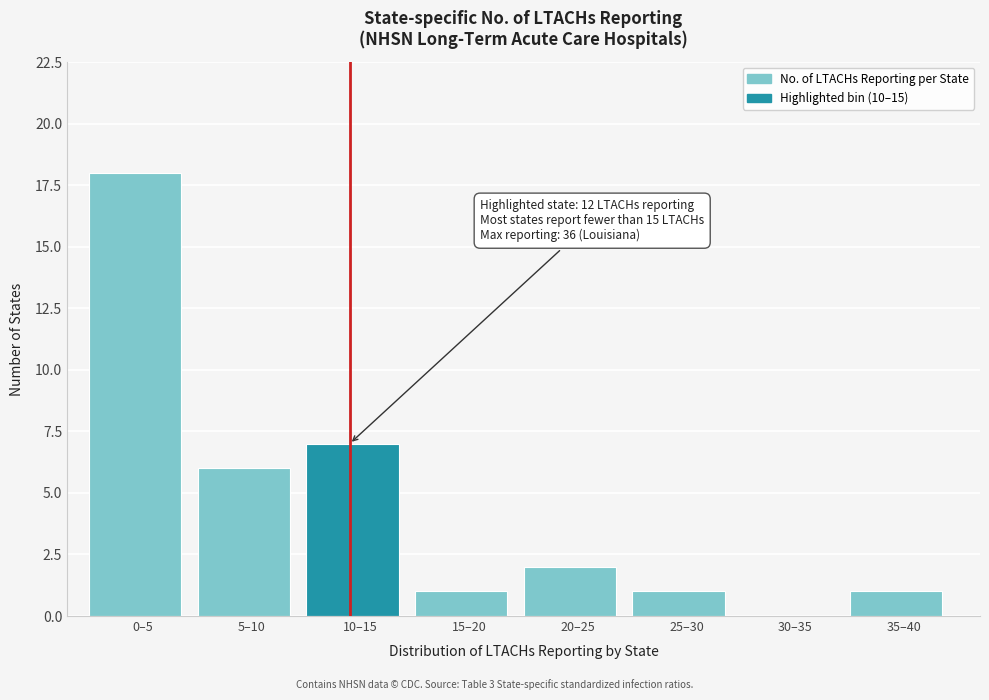

Reading left to right, what are all the values shown in this chart?

0–5=18	5–10=6	10–15=7	15–20=1	20–25=2	25–30=1	30–35=0	35–40=1